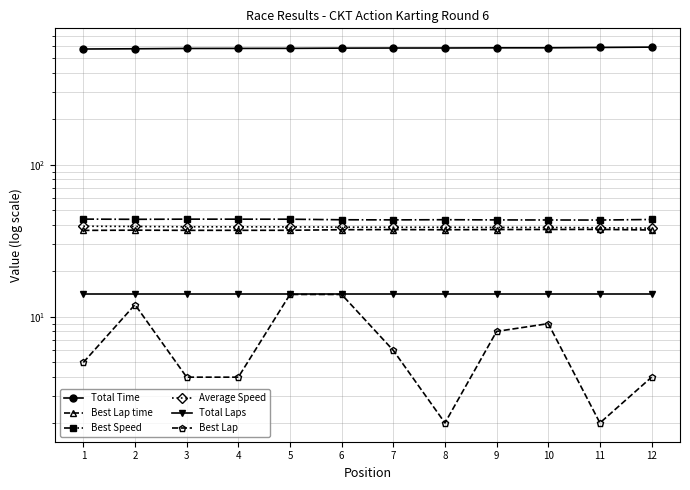

What is the value of the Total Time point at the 1st from the left?

576.4